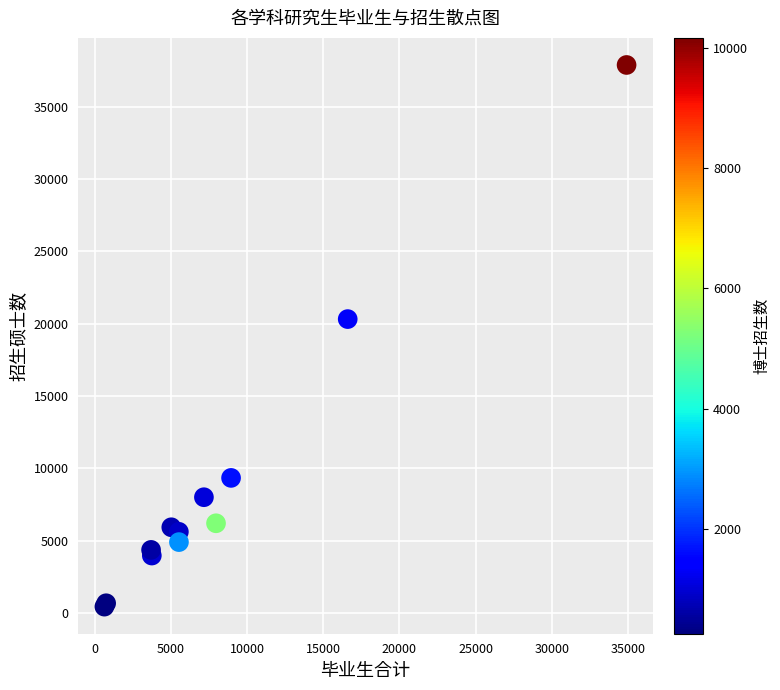

What Y value in the scatter plot is closest to 19157?

20312